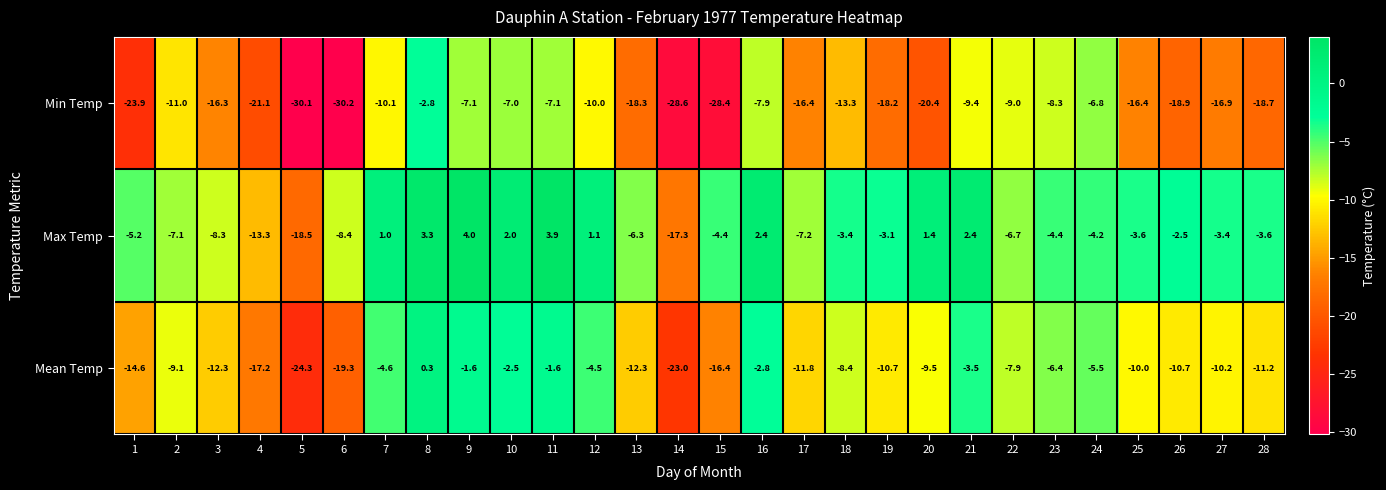

At which category does the chart reach its minimum across all series?

6